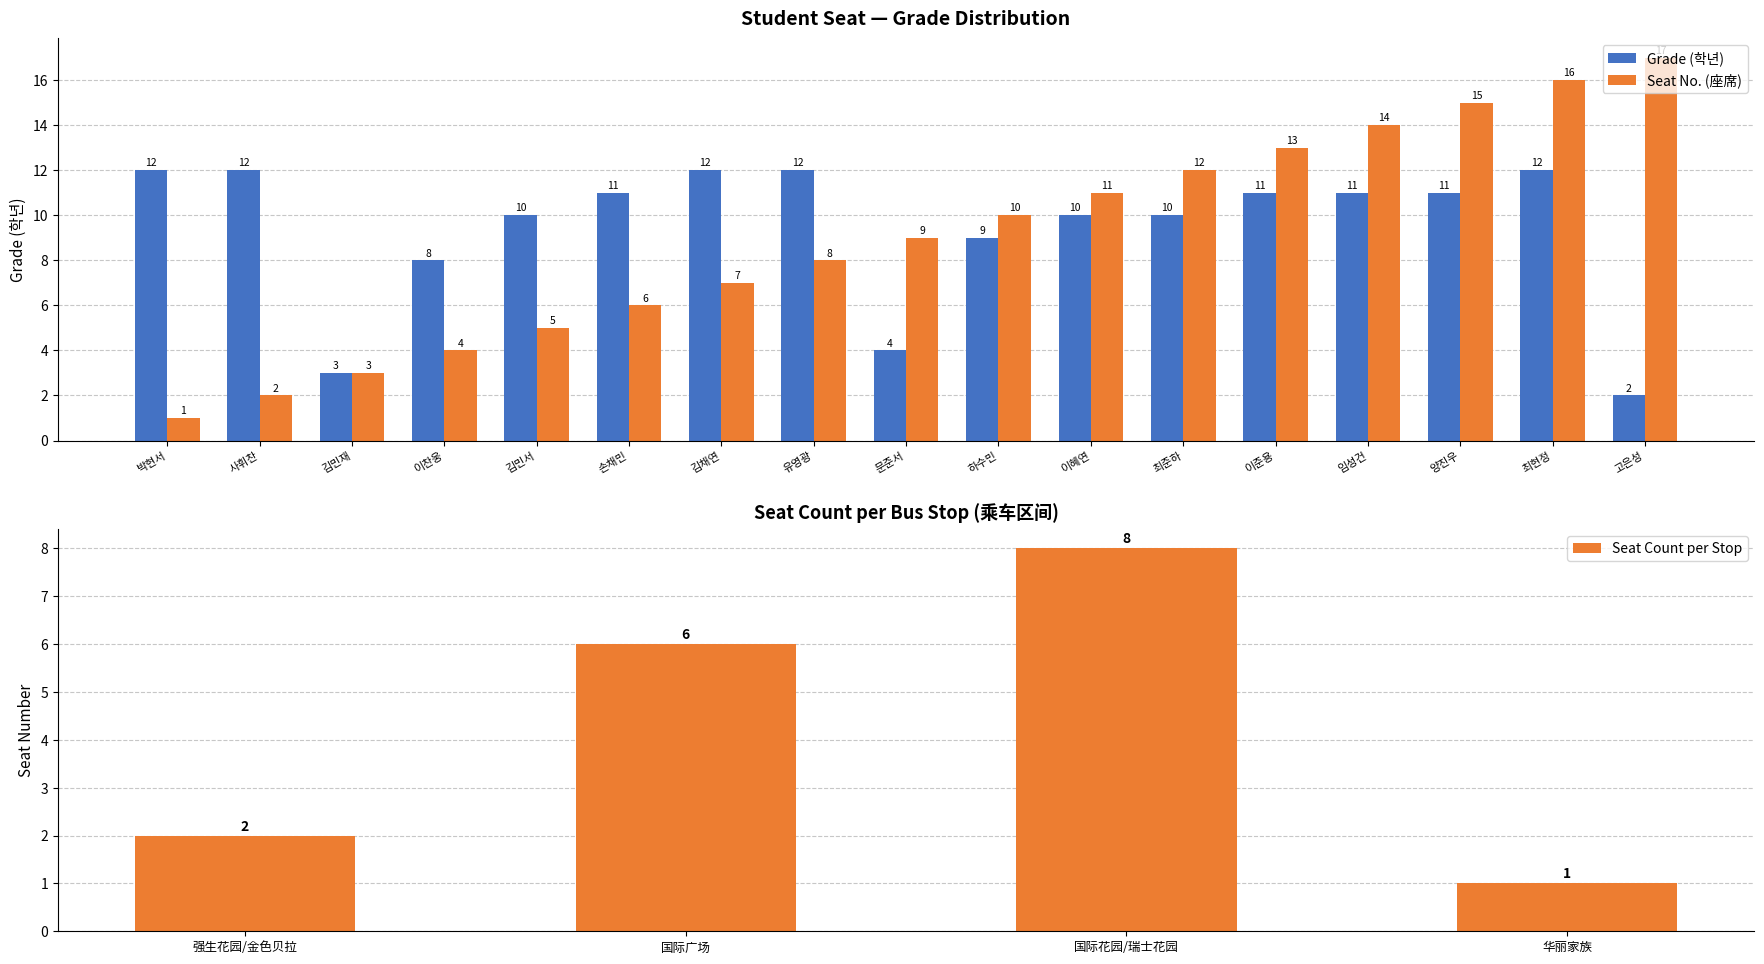

At which category does the chart reach its peak across all series?

박현서